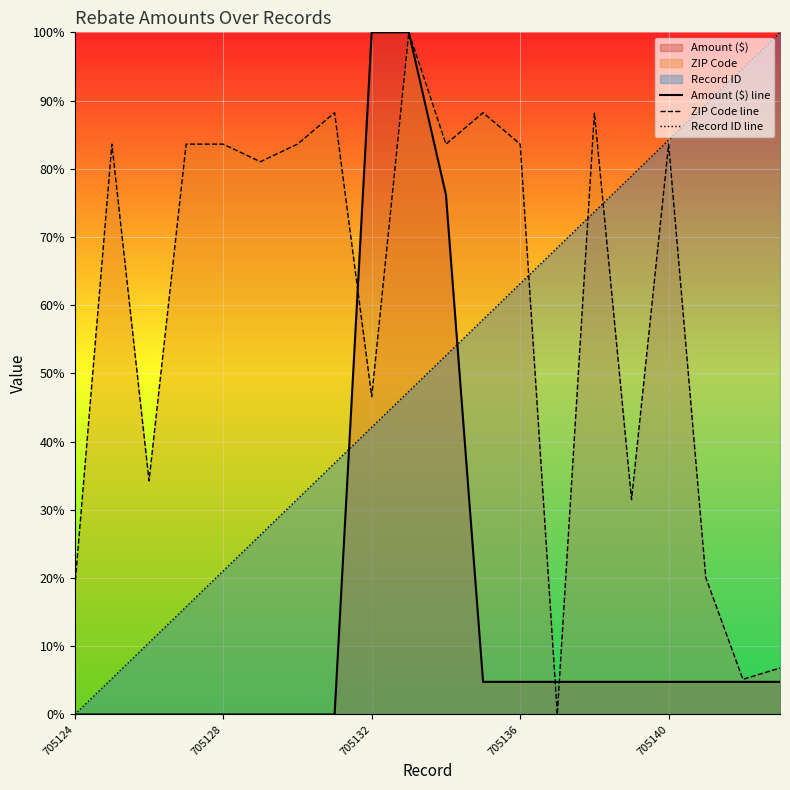

What is the label of the 1st point from the left?

705124